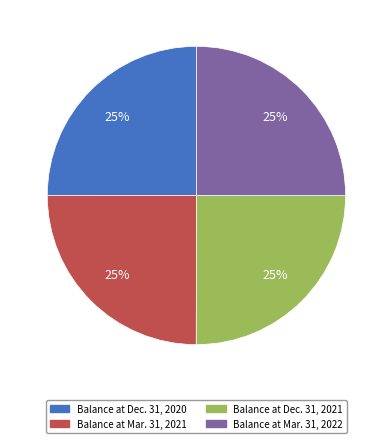

What percentage is the Balance at Mar. 31, 2022 slice, to the nearest percent?

25%